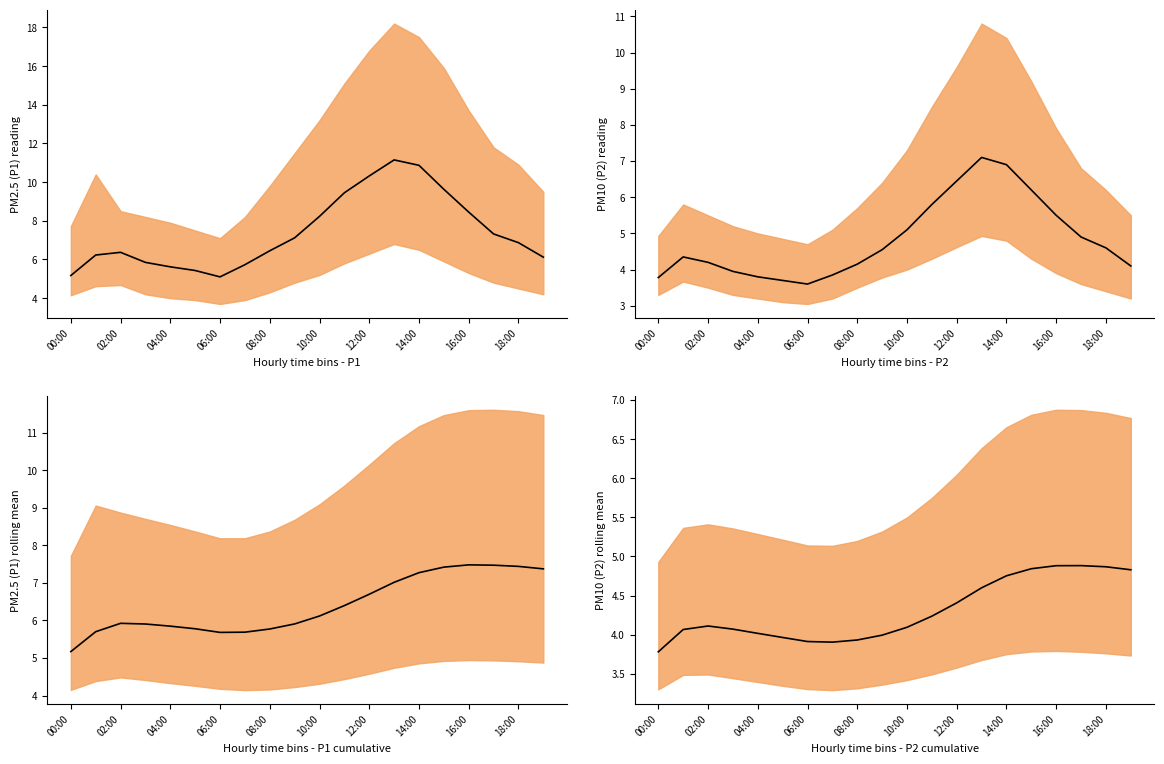

Does the chart display data point markers on the line(s)?

No